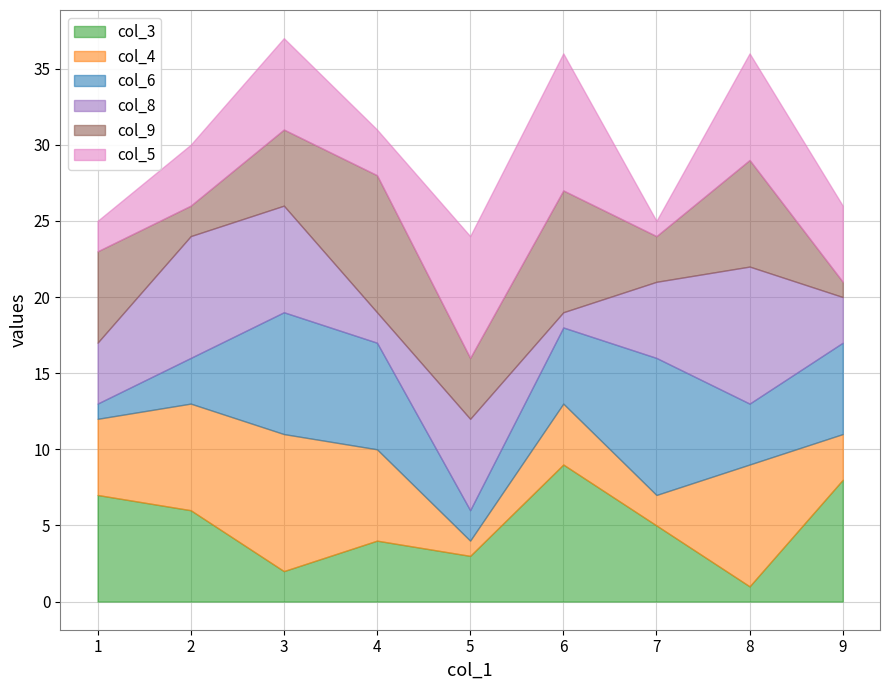

Is it true that col_8 equals 3 at 4?

False